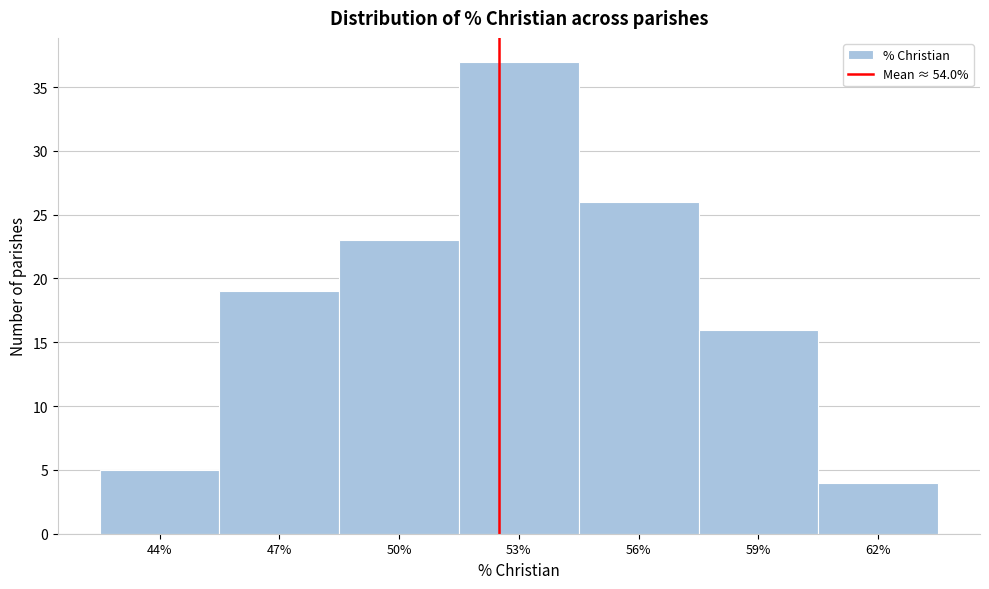

Reading left to right, list all the values displayed in this chart.

44%=5	47%=19	50%=23	53%=37	56%=26	59%=16	62%=4